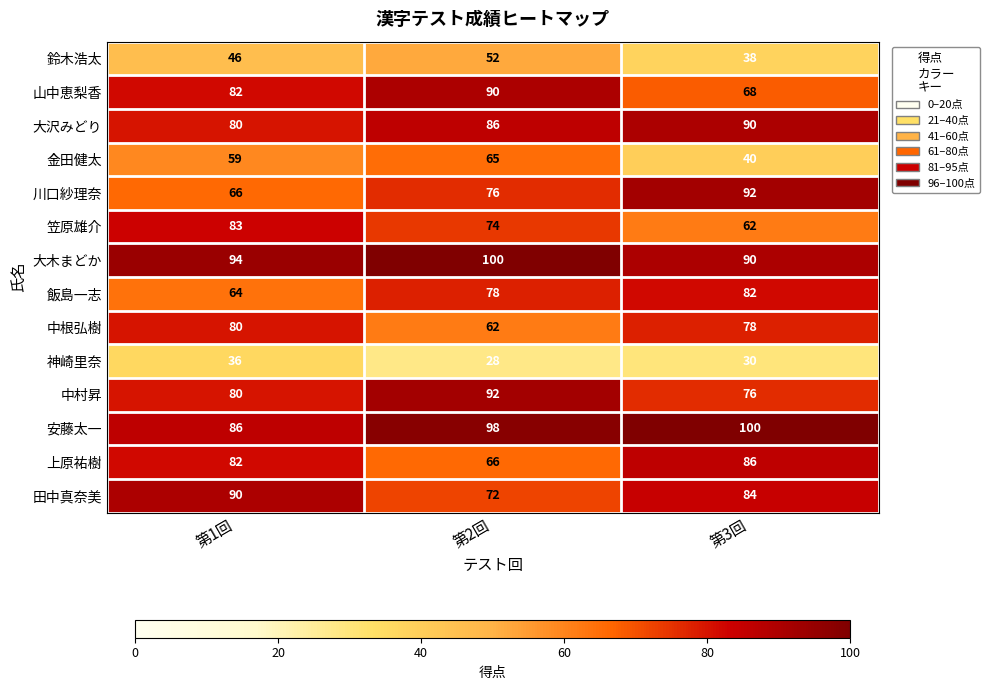

At how many categories does at least one series exceed 84?

3